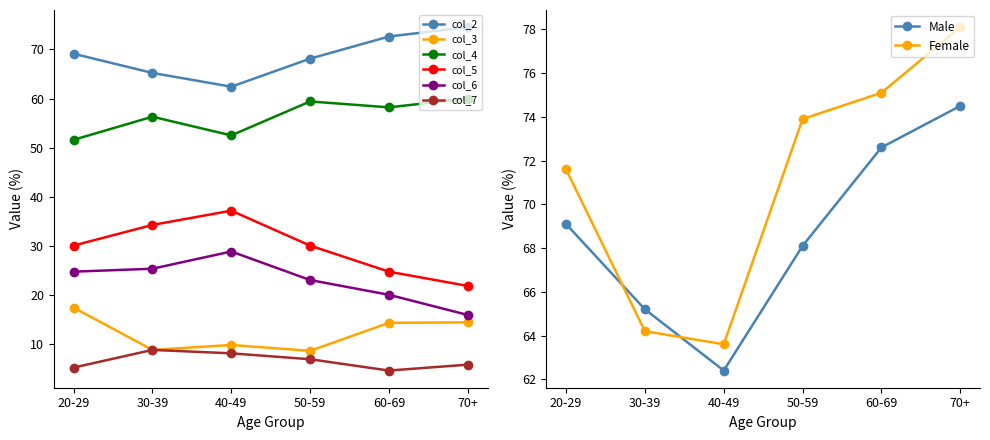

What is the value of the col_6 point at the 6th from the left?

16.0